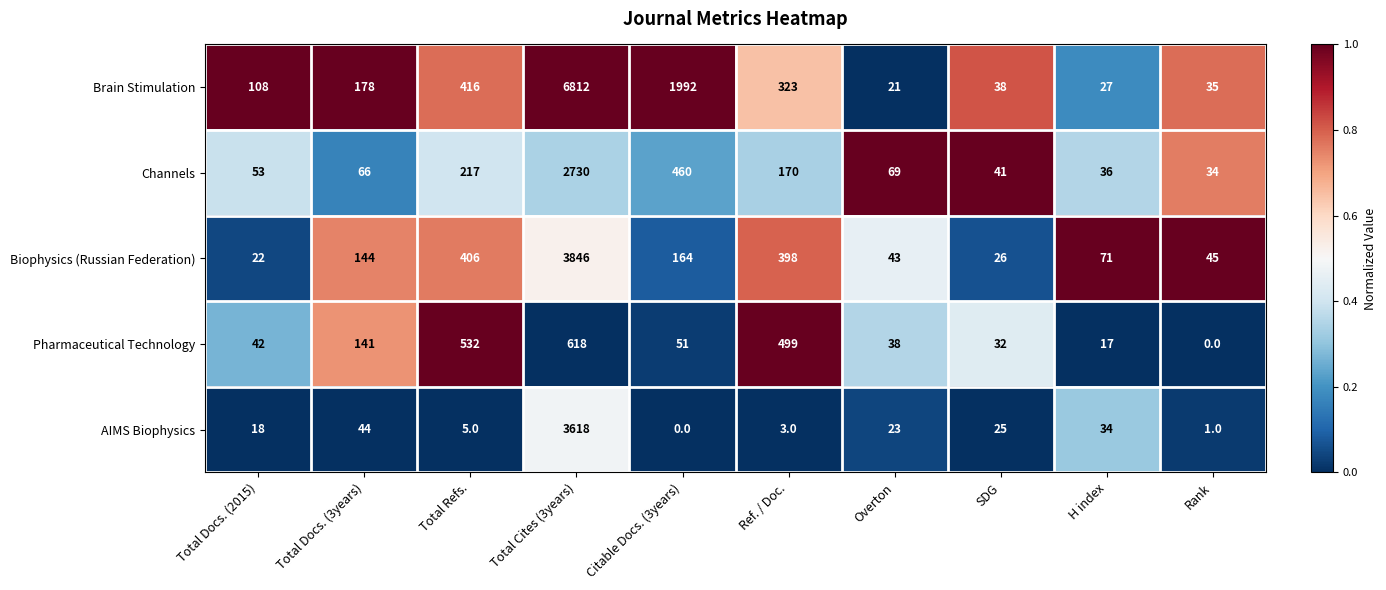

What is the maximum value shown in the chart?

6812